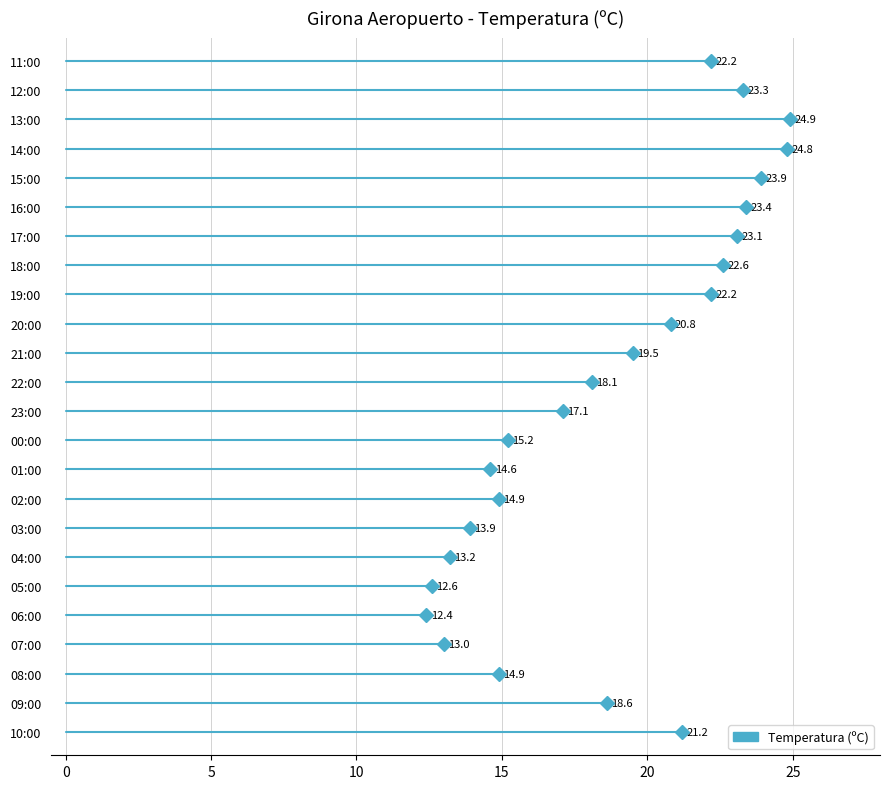

At which label is the value closest to 18?

22:00